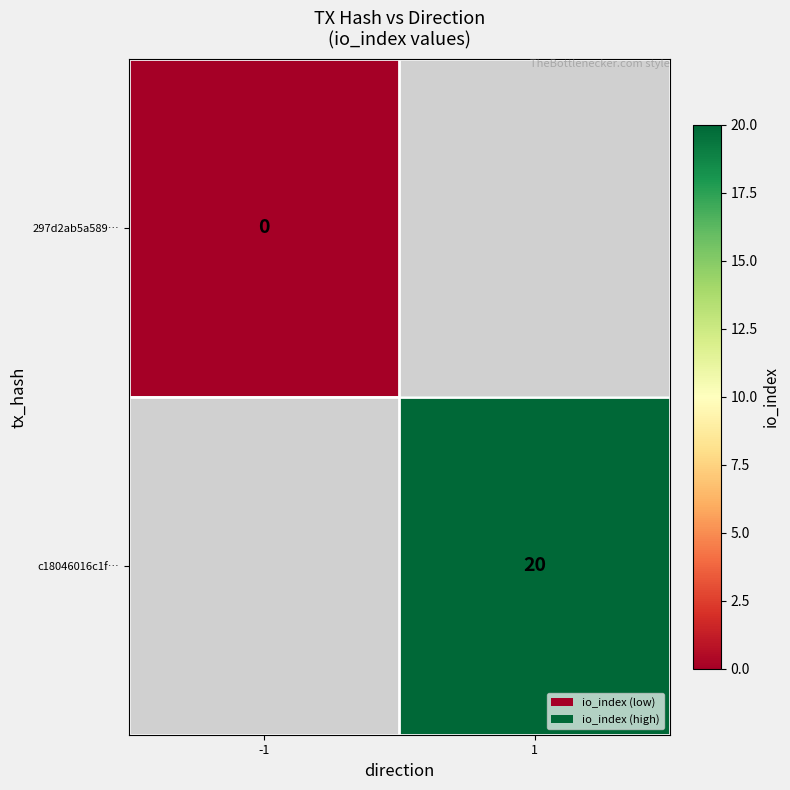

How many series are shown in this chart?

2